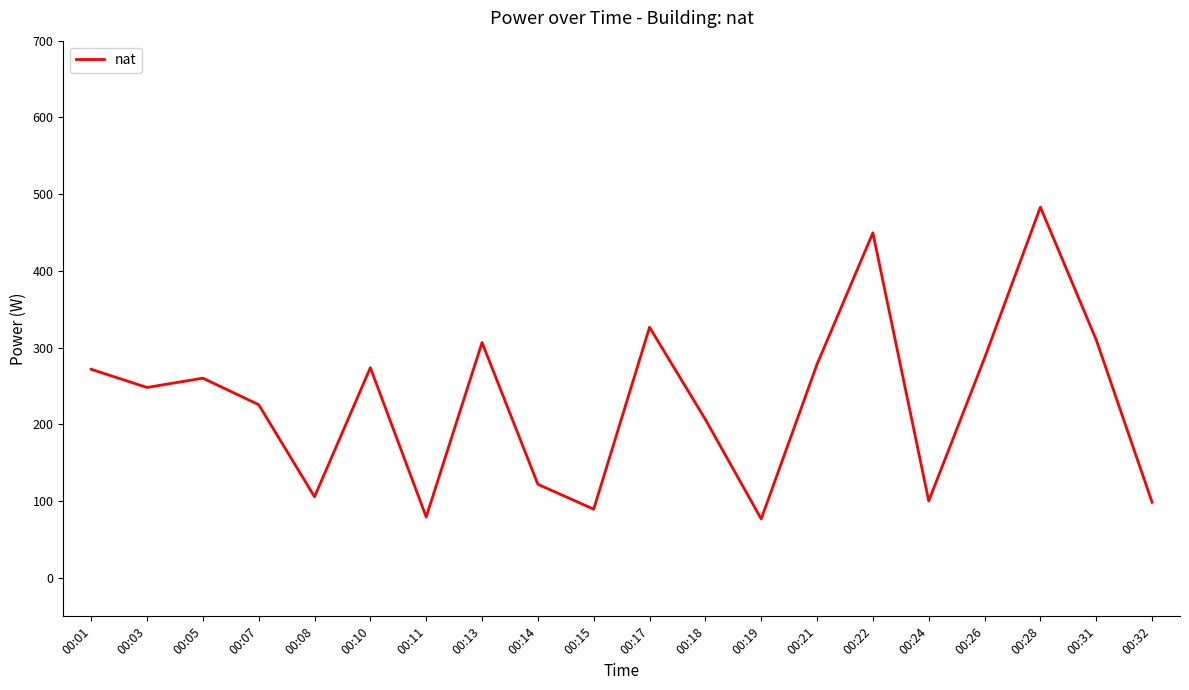

What is the change in value from 00:08 to 00:24?

-5.4